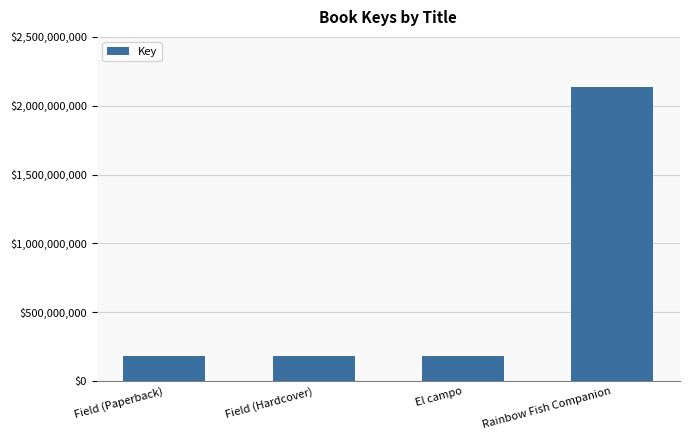

What is the smallest value displayed?

181366910